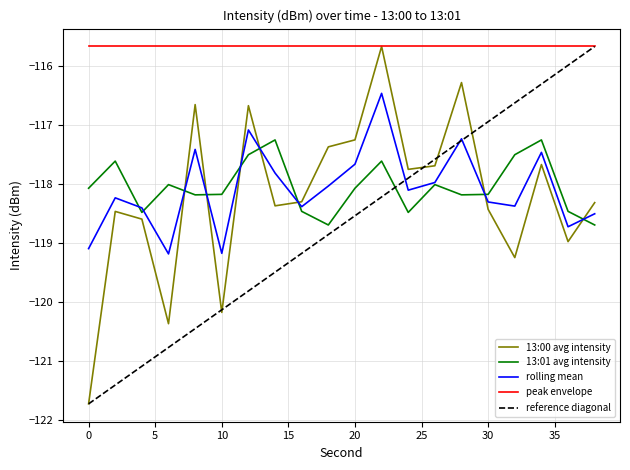

The value of 13:00 avg intensity at 30 is -35.7. True or false?

False